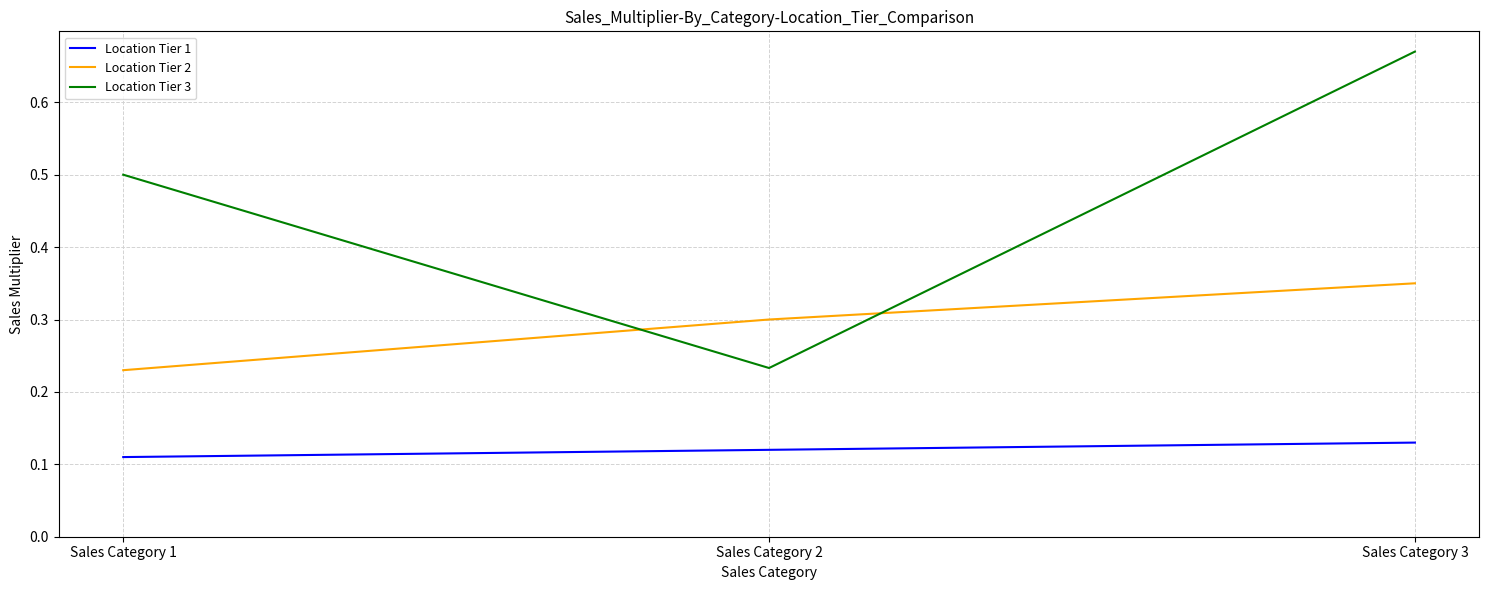

List the series in order of their peak value, highest first.

Location Tier 3, Location Tier 2, Location Tier 1